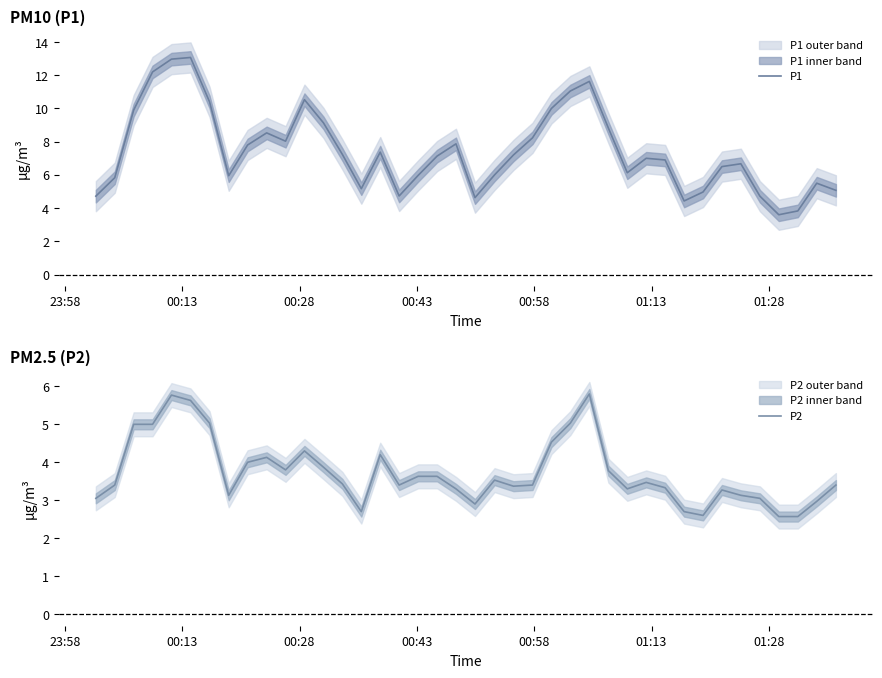

What is the lowest value of the P1 series?

3.6